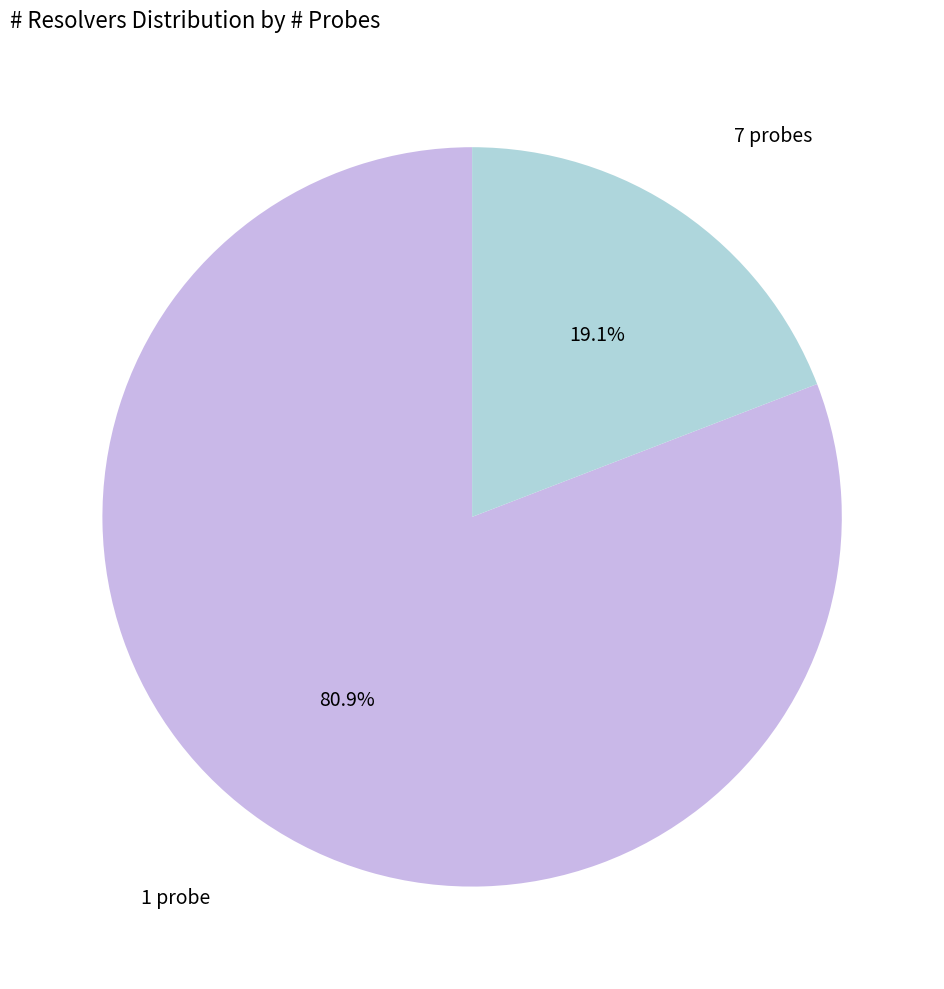

How many segments does this pie chart have?

2